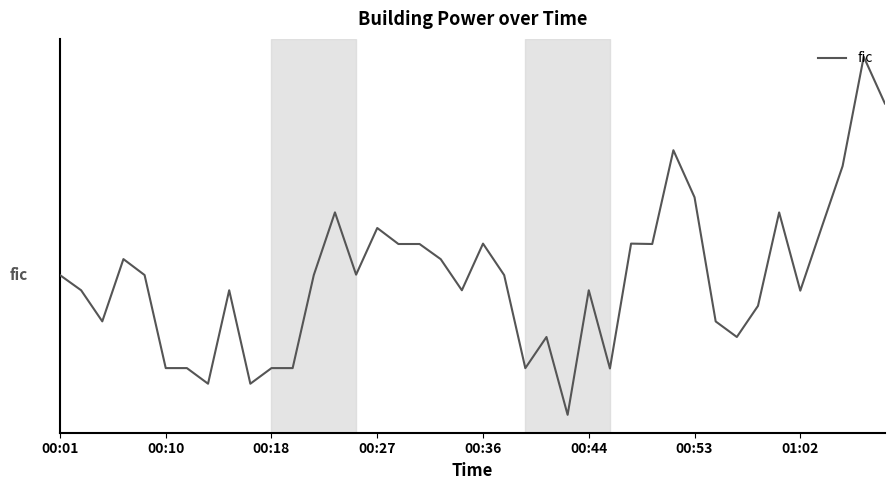

Where is the data nearest to the value 28?

00:36